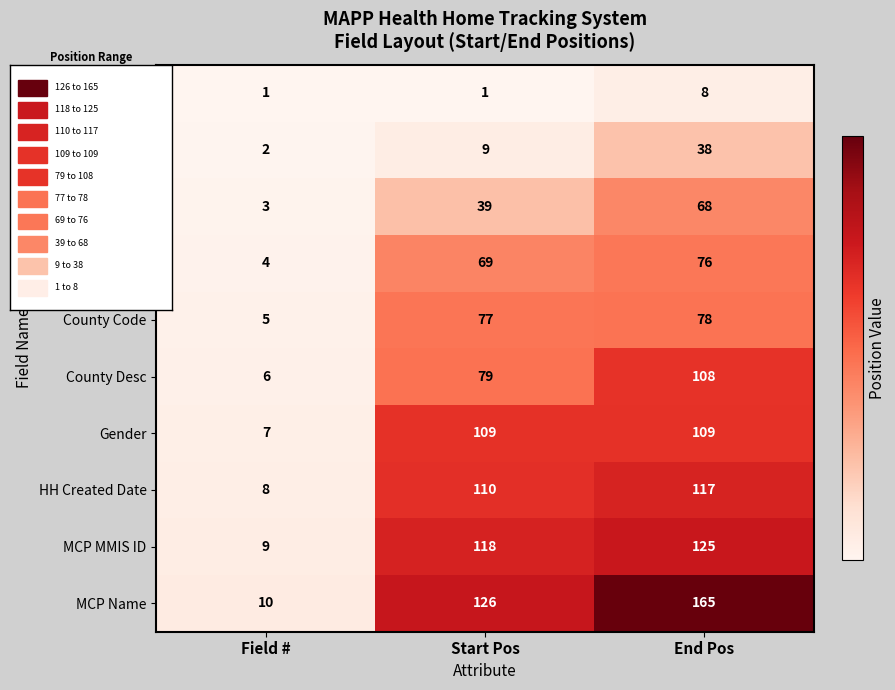

Reading left to right, transcribe all the data shown in this chart.

Member ID: Field #=1	Start Pos=1	End Pos=8
First Name: Field #=2	Start Pos=9	End Pos=38
Last Name: Field #=3	Start Pos=39	End Pos=68
DOB: Field #=4	Start Pos=69	End Pos=76
County Code: Field #=5	Start Pos=77	End Pos=78
County Desc: Field #=6	Start Pos=79	End Pos=108
Gender: Field #=7	Start Pos=109	End Pos=109
HH Created Date: Field #=8	Start Pos=110	End Pos=117
MCP MMIS ID: Field #=9	Start Pos=118	End Pos=125
MCP Name: Field #=10	Start Pos=126	End Pos=165